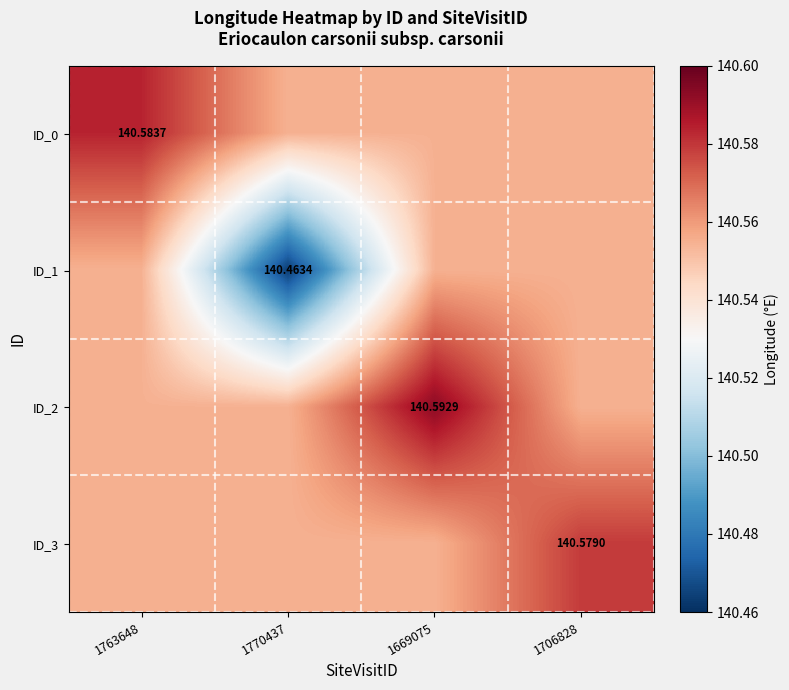

Between 1669075 and 1706828, which is larger?

1669075